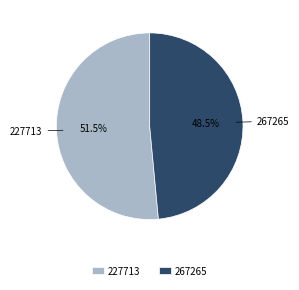

What is the largest slice in the pie chart?

227713